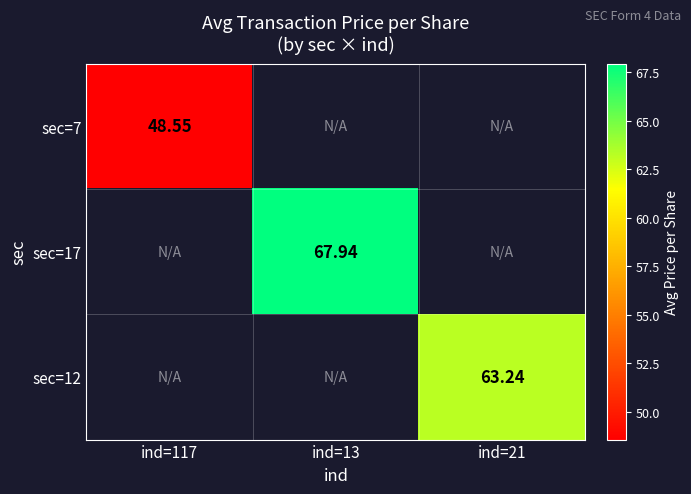

Is the value of sec=17 at ind=13 greater than the value of sec=7 at ind=117?

Yes